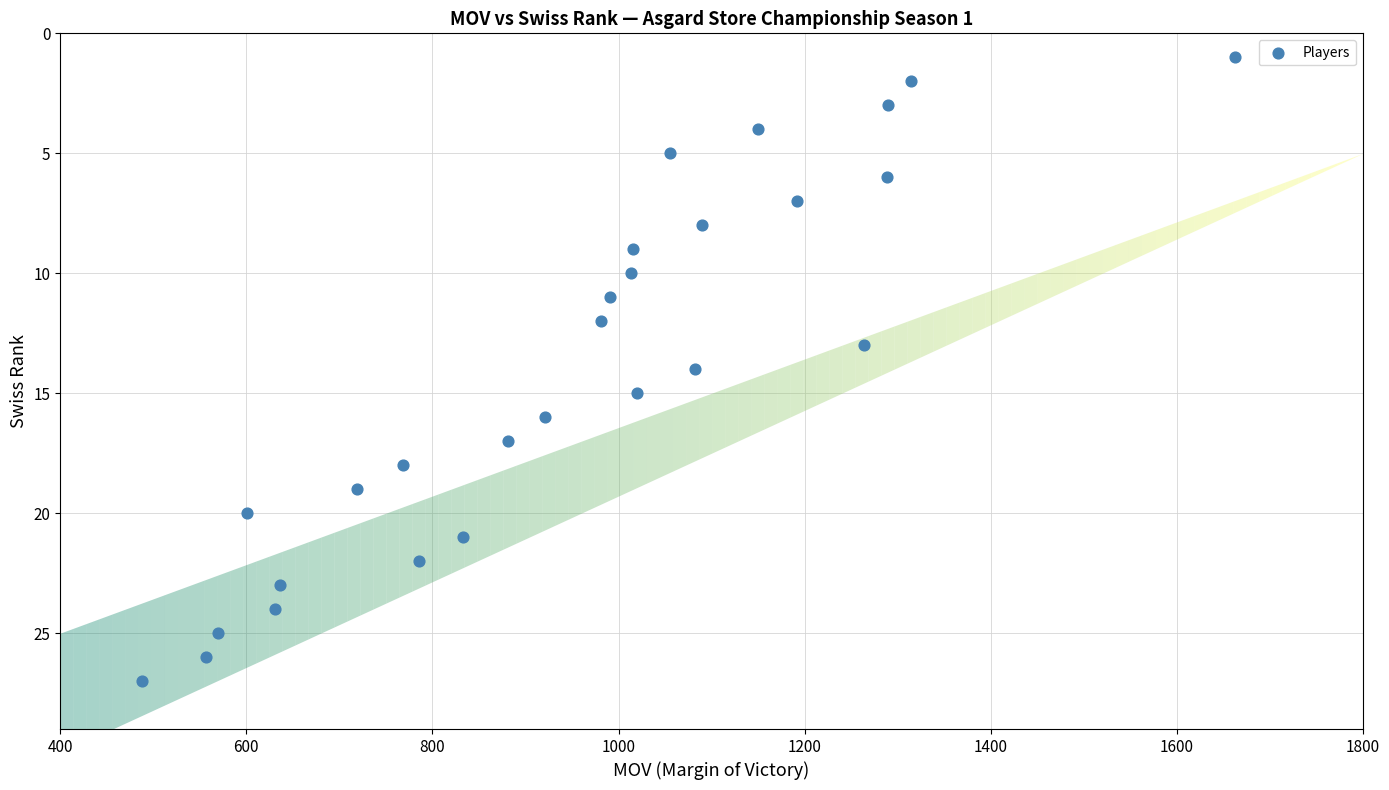

What is the range of X values (max minus min)?

1174